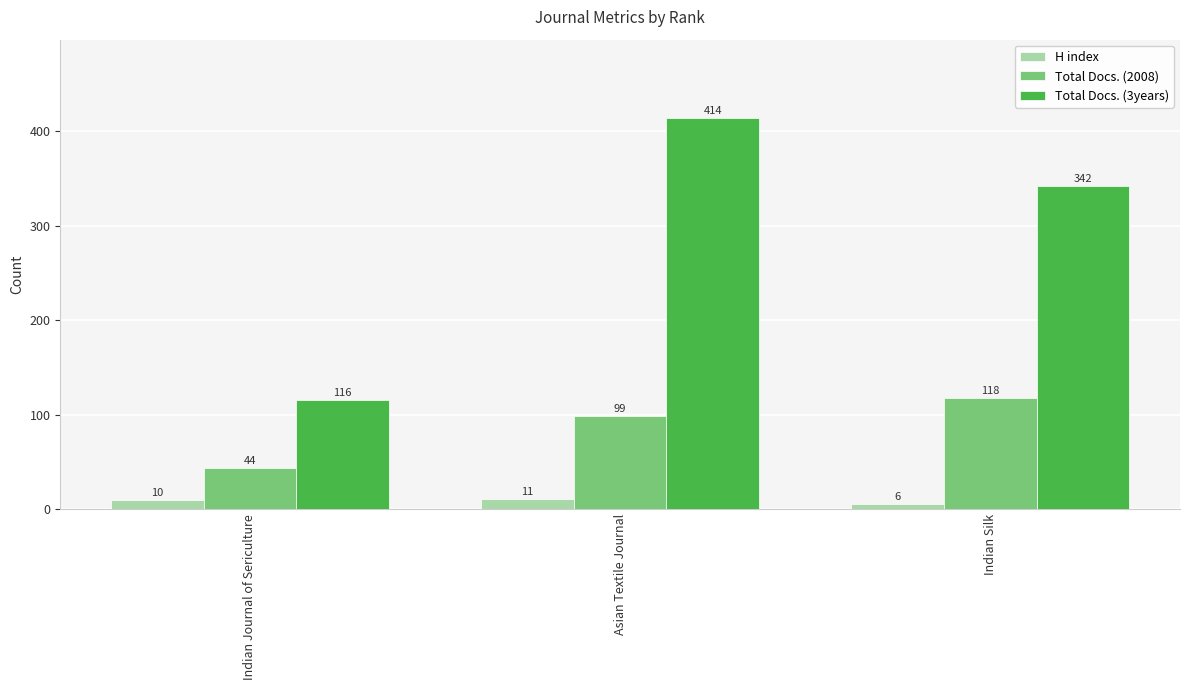

The Total Docs. (3years) series shows 651 at Asian Textile Journal. True or false?

False